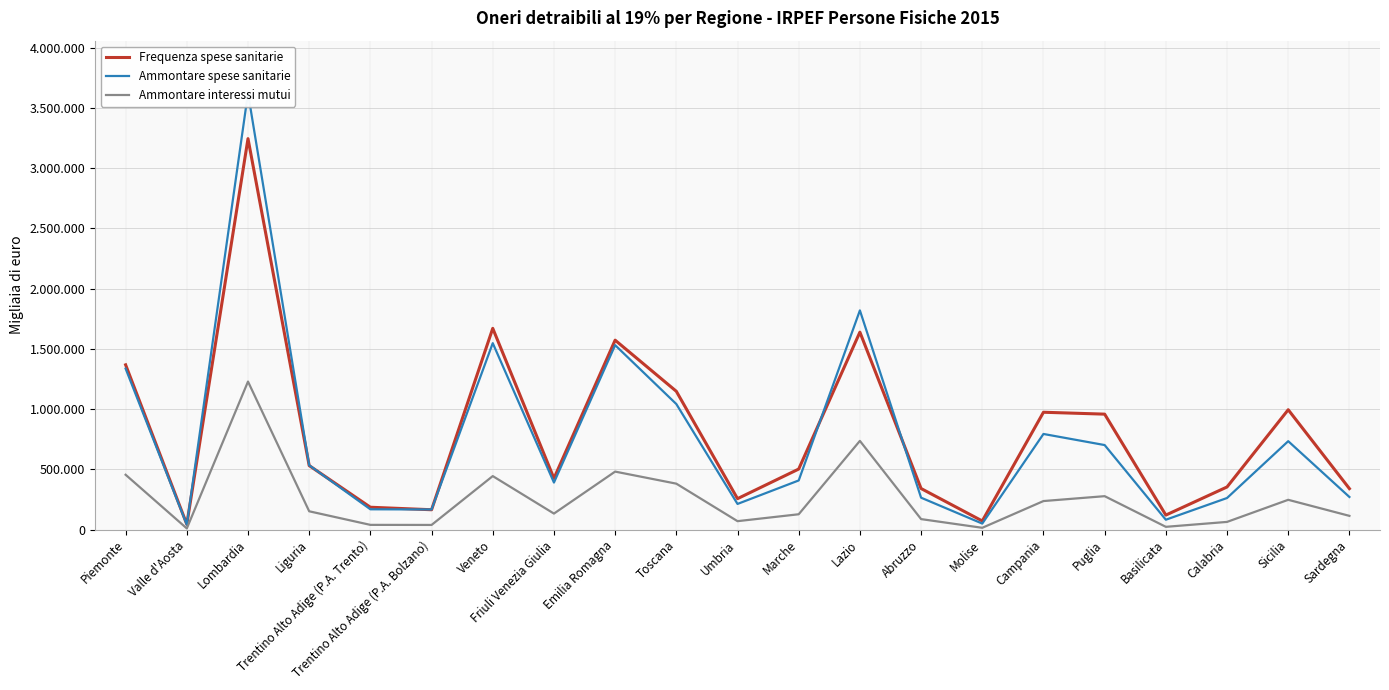

True or false: Frequenza spese sanitarie and Ammontare spese sanitarie cross at least once.

True